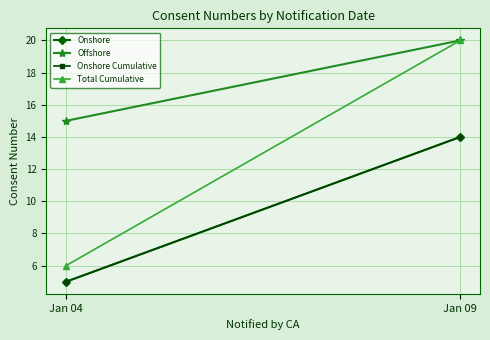

True or false: Onshore has a value of 10 at Jan 09.

False